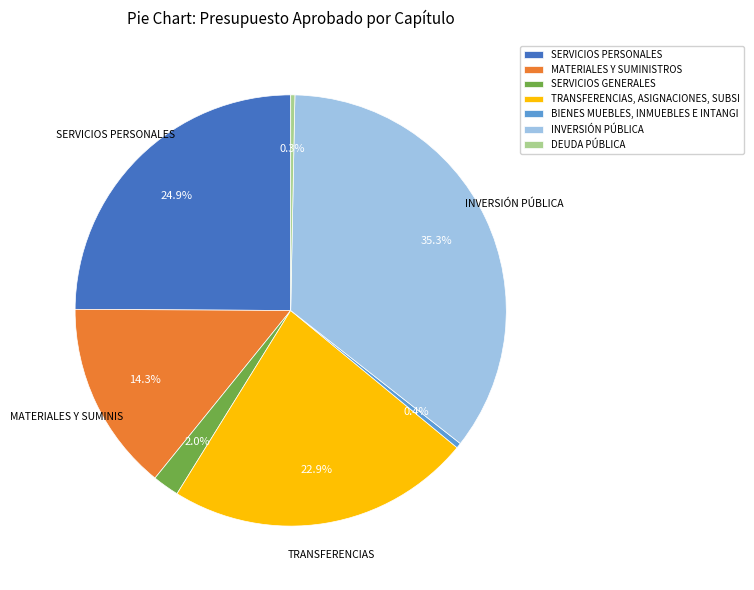

How much of the chart is everything except INVERSIÓN PÚBLICA?

64.7%